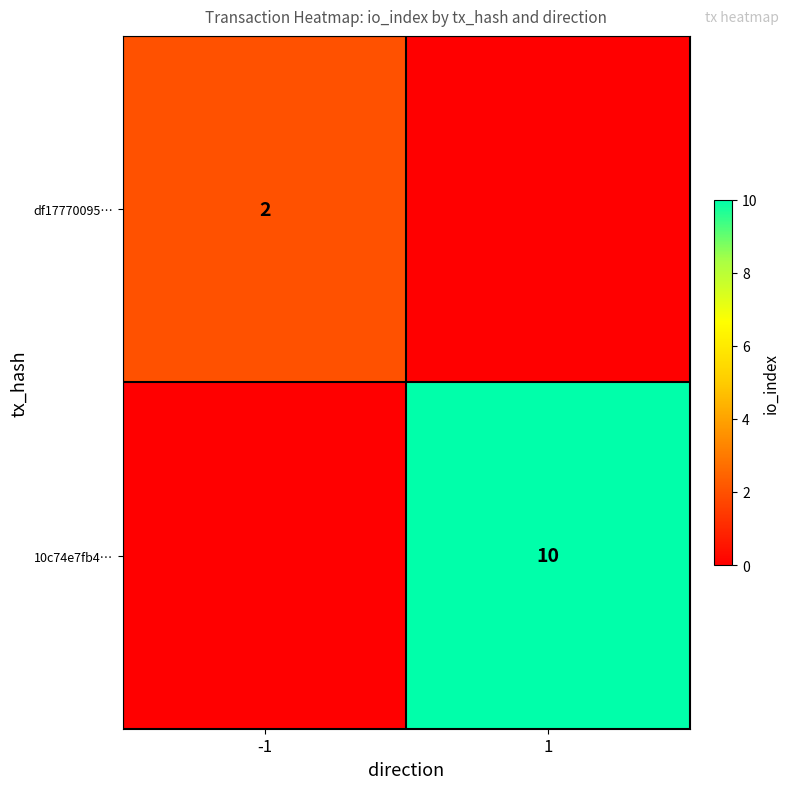

Is it true that df17770095… equals 3 at -1?

False